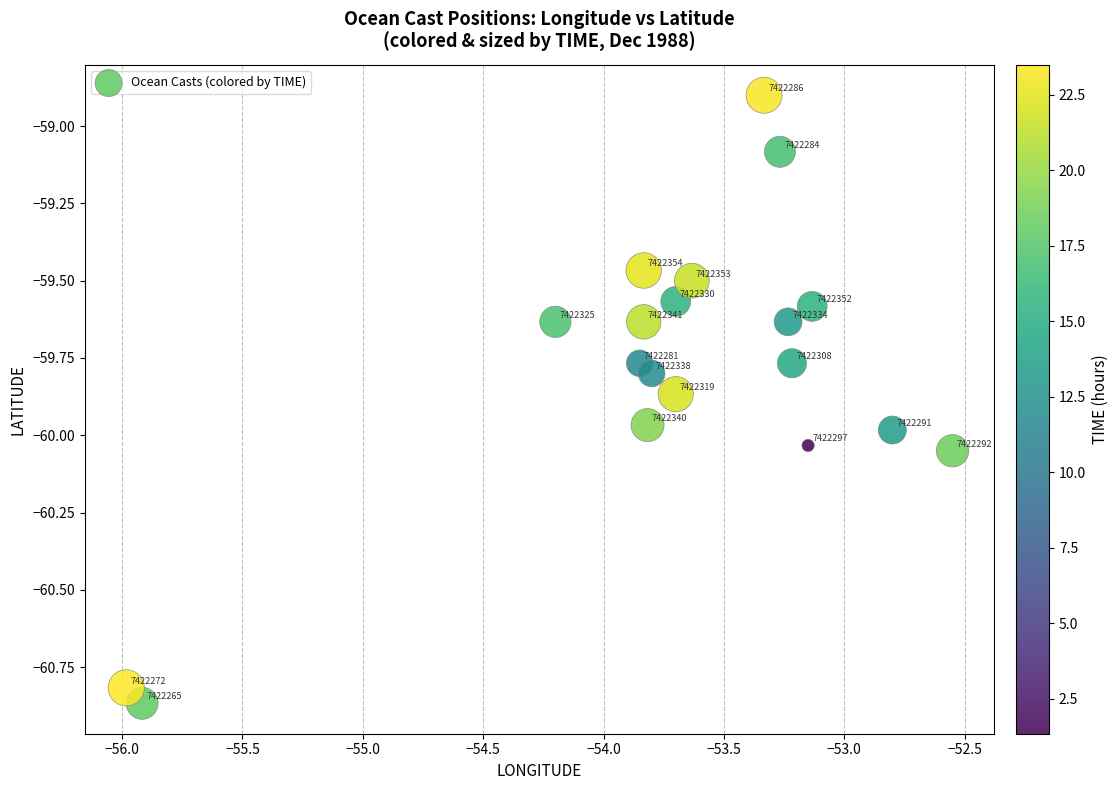

What is the range of Y values (max minus min)?

2.0